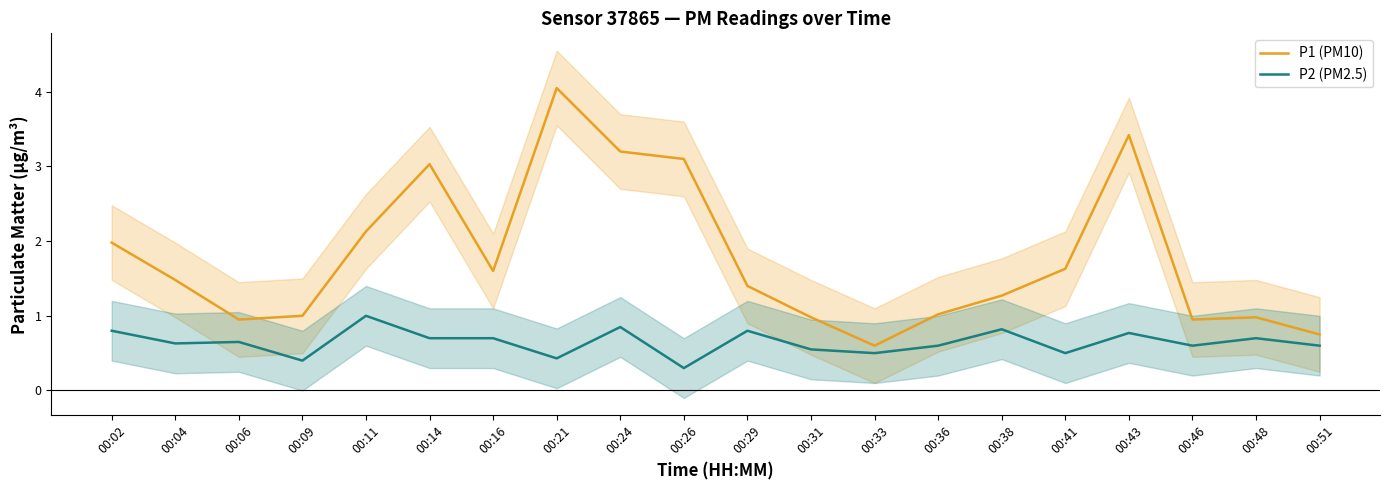

How many lines are shown in the chart?

2